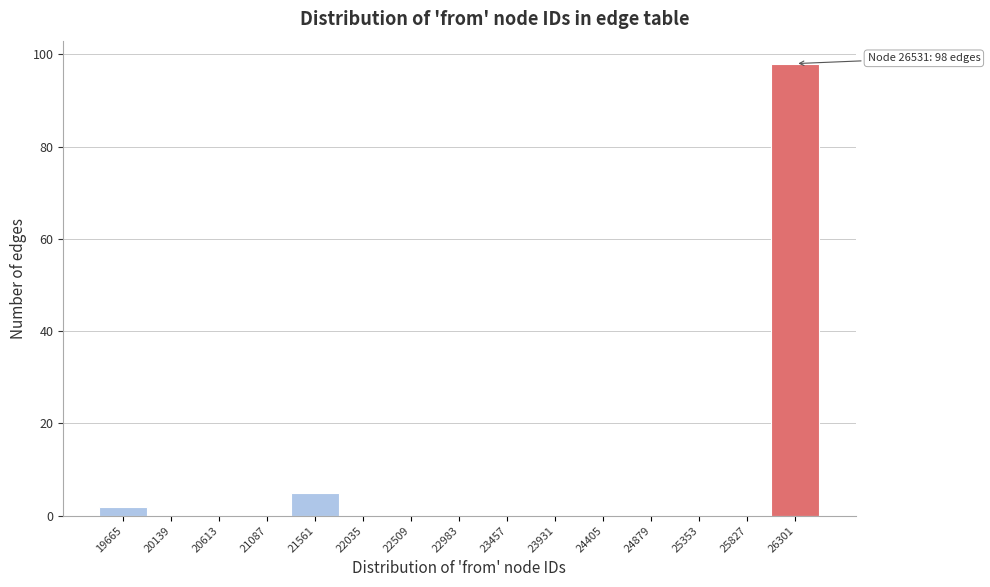

Over which range of the x-axis is the bar tallest?

26050 to 26550